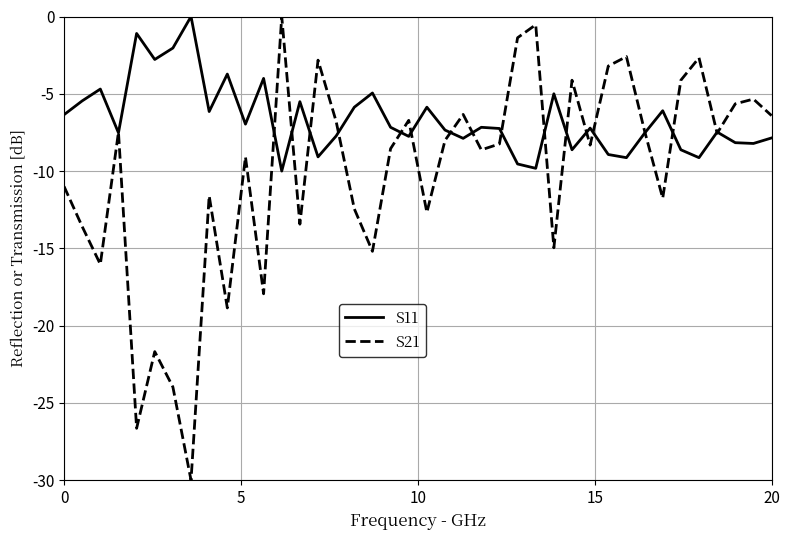

Which series has the largest range (max minus min)?

S21